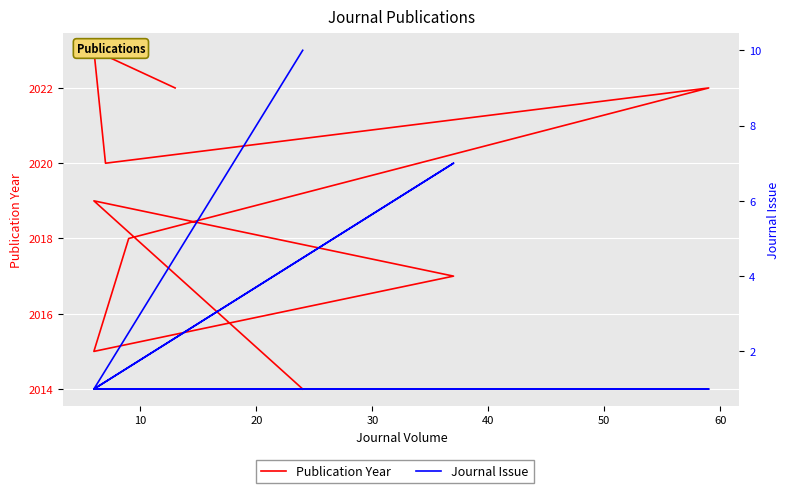

In Journal Issue, how many points are lower than both neighbors (excluding endpoints)?

1